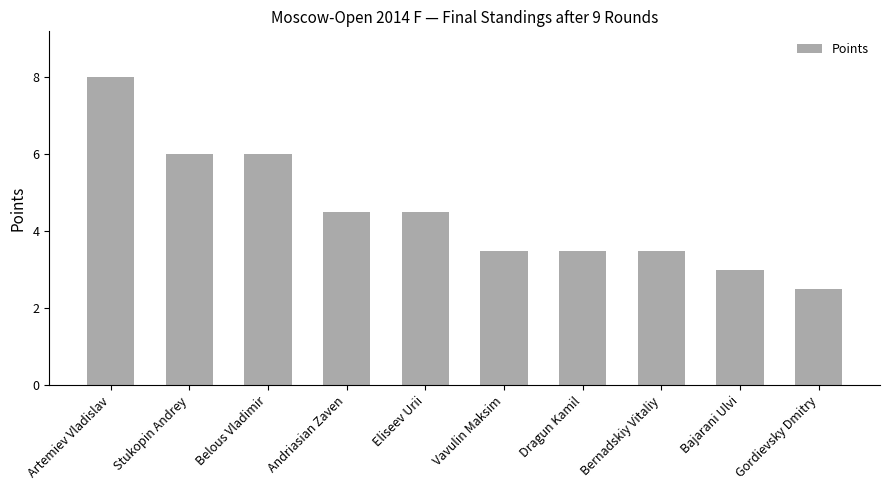

What is the maximum value shown in the chart?

8.0